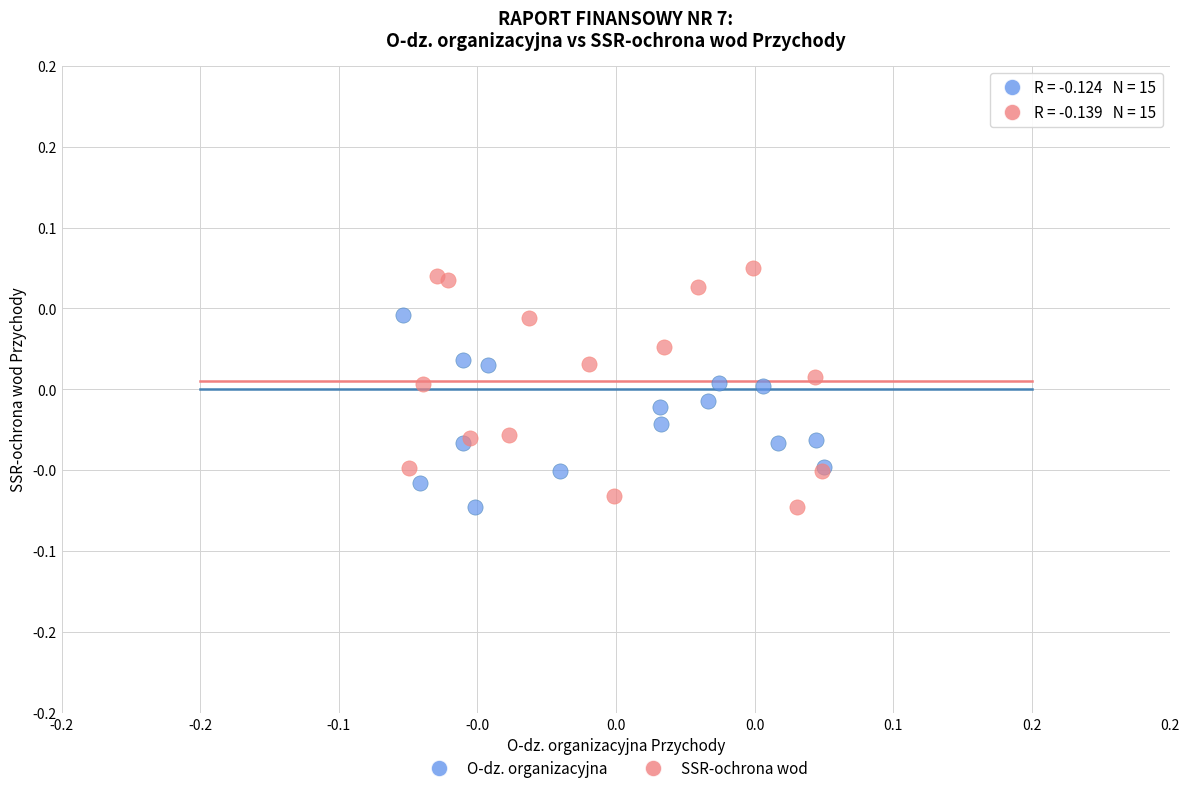

What are all the series names shown in the legend?

O-dz. organizacyjna, SSR-ochrona wod